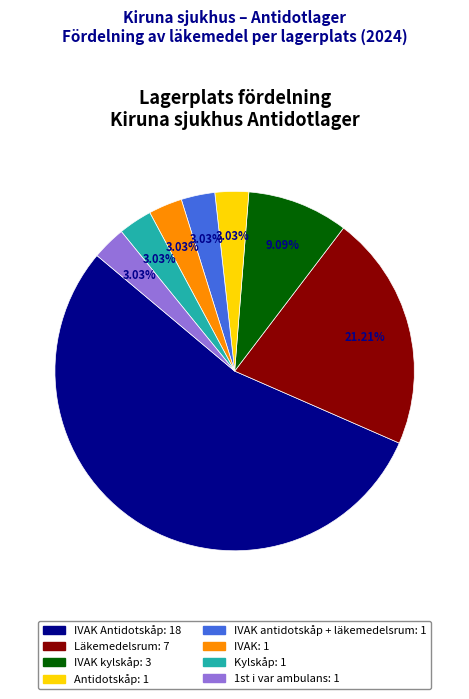

Is there any slice that represents more than half of the pie?

Yes